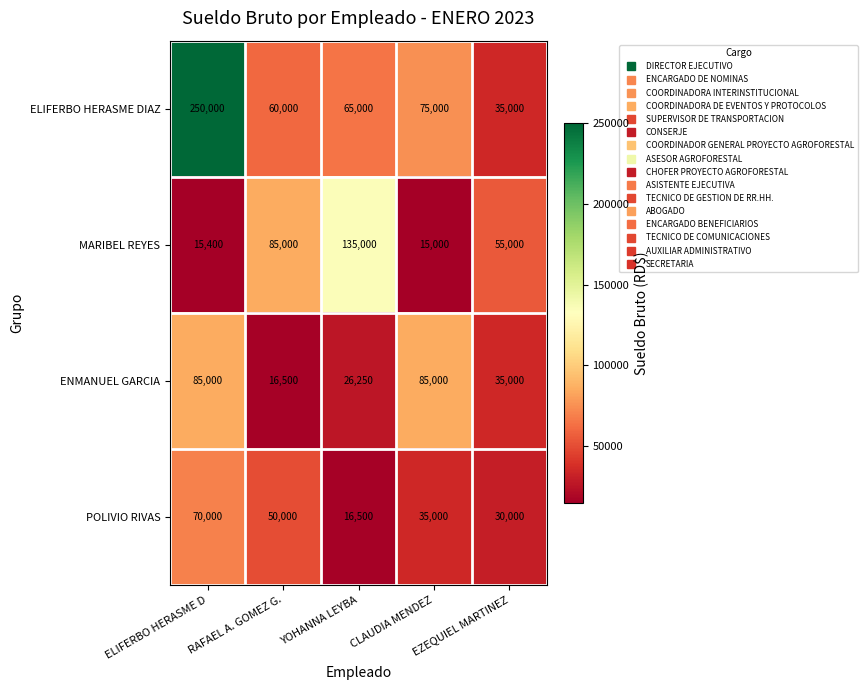

At which label does POLIVIO RIVAS reach its minimum?

YOHANNA LEYBA